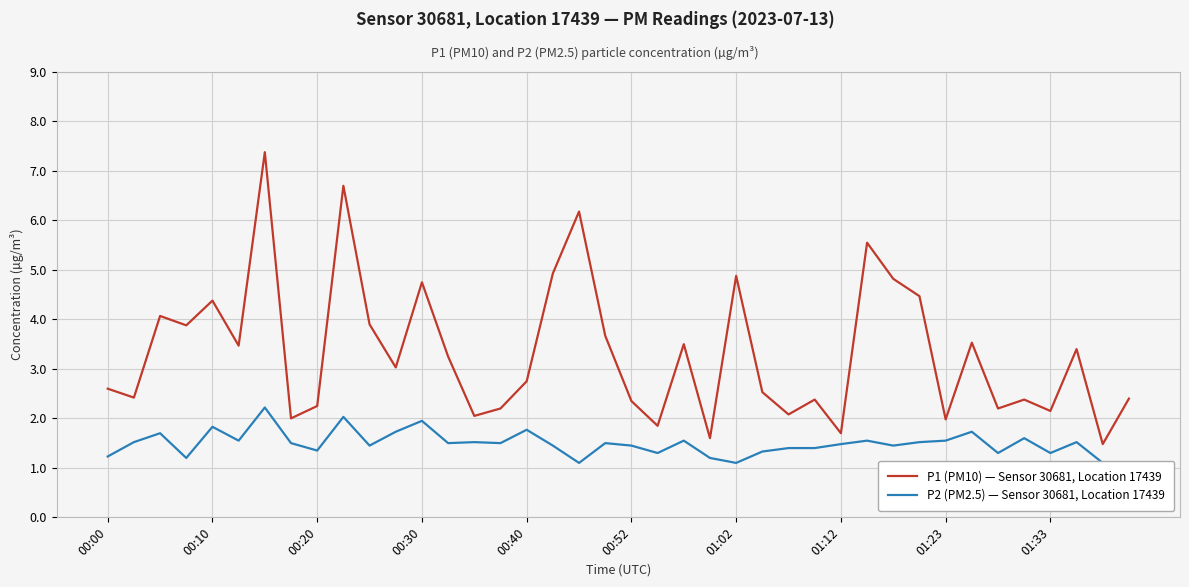

What is the minimum value for P1 (PM10) — Sensor 30681, Location 17439?

1.5